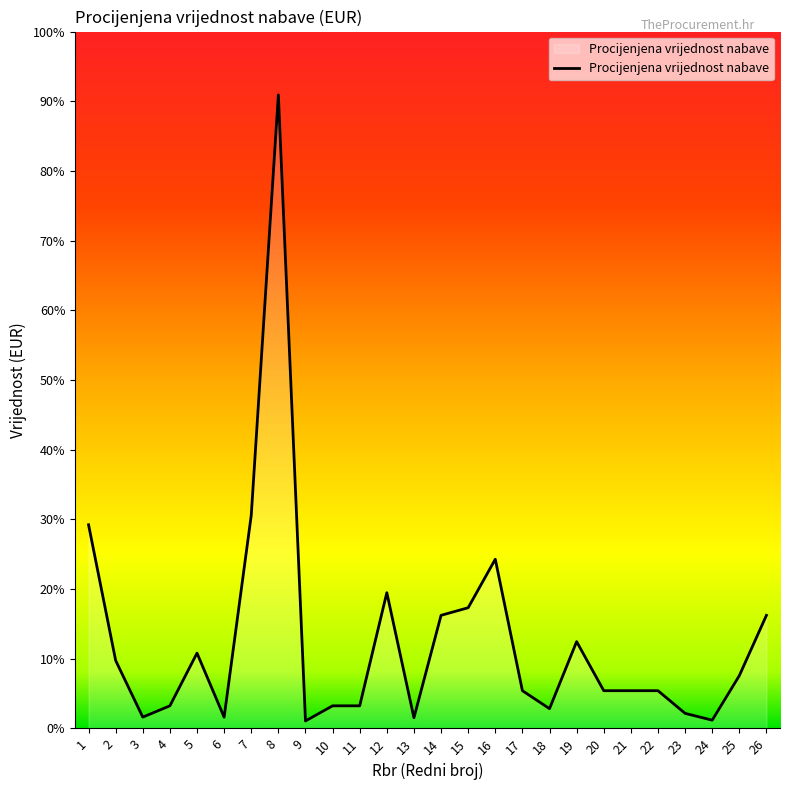

How many points are higher than both their immediate neighbors (excluding endpoints)?

5